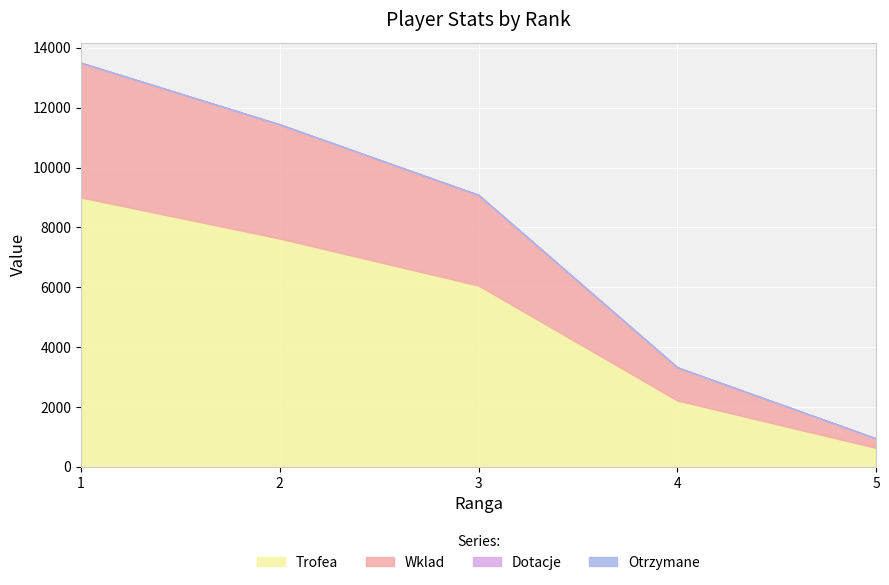

What is the difference between the highest and lowest values at 2?

7627